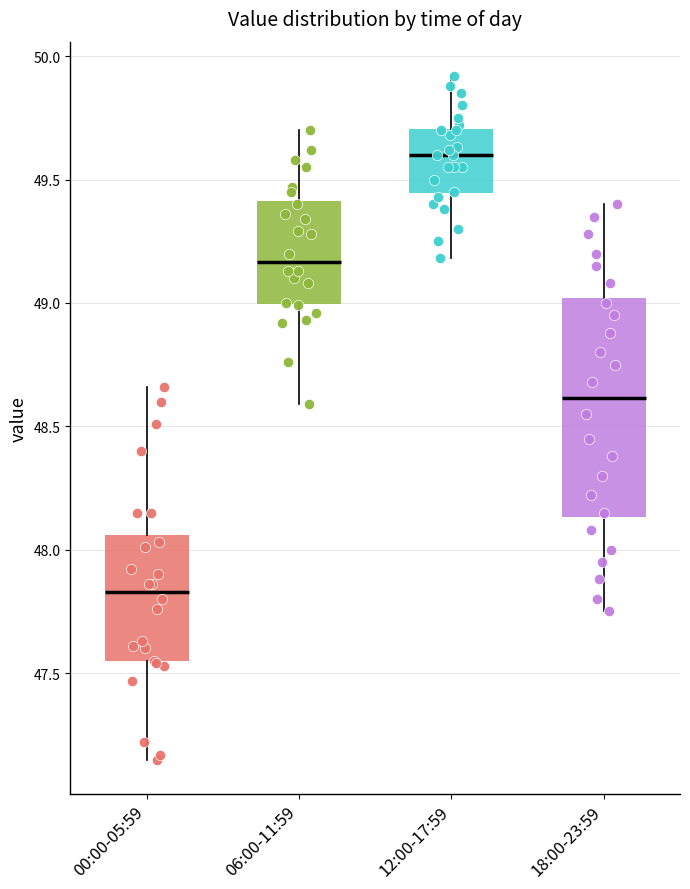

Where is the upper edge of the box for 00:00-05:59 on the y-axis? The values are not printed on the chart, so give them approximately, as read against the axis.

48.05